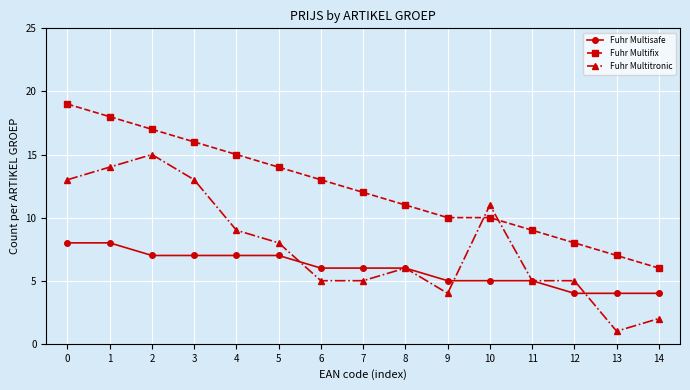

How many series are shown in this chart?

3